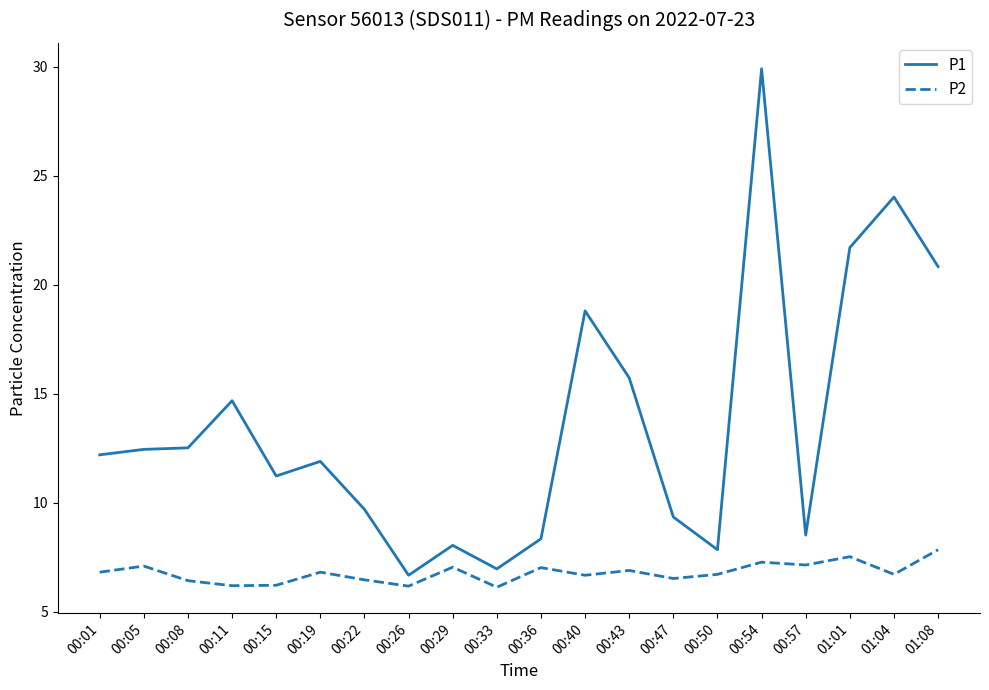

Is it true that P2 equals 12.5 at 00:36?

False